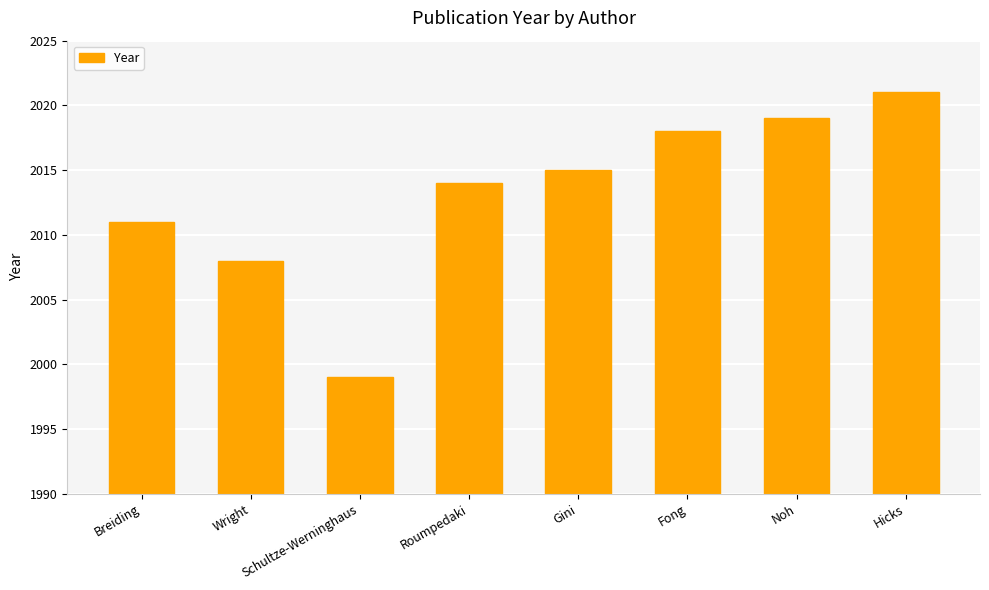

Reading right to left, what are all the values shown in this chart?

Hicks=2021	Noh=2019	Fong=2018	Gini=2015	Roumpedaki=2014	Schultze-Werninghaus=1999	Wright=2008	Breiding=2011